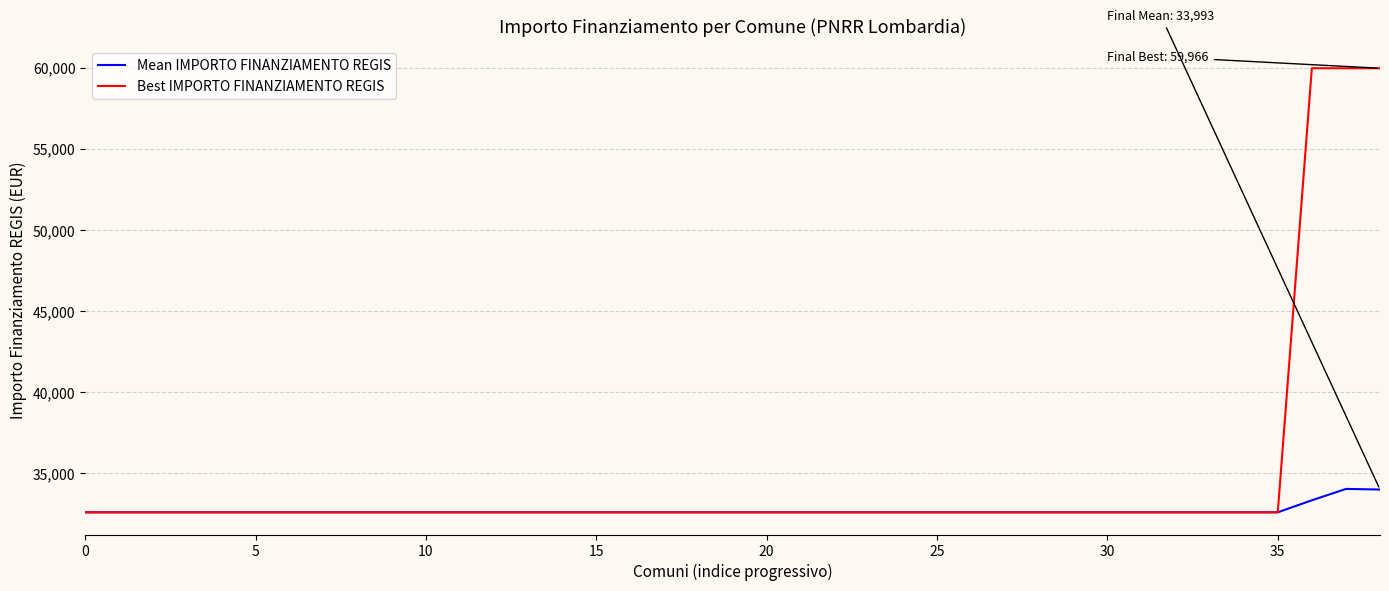

What is the smallest value displayed?

32589.0